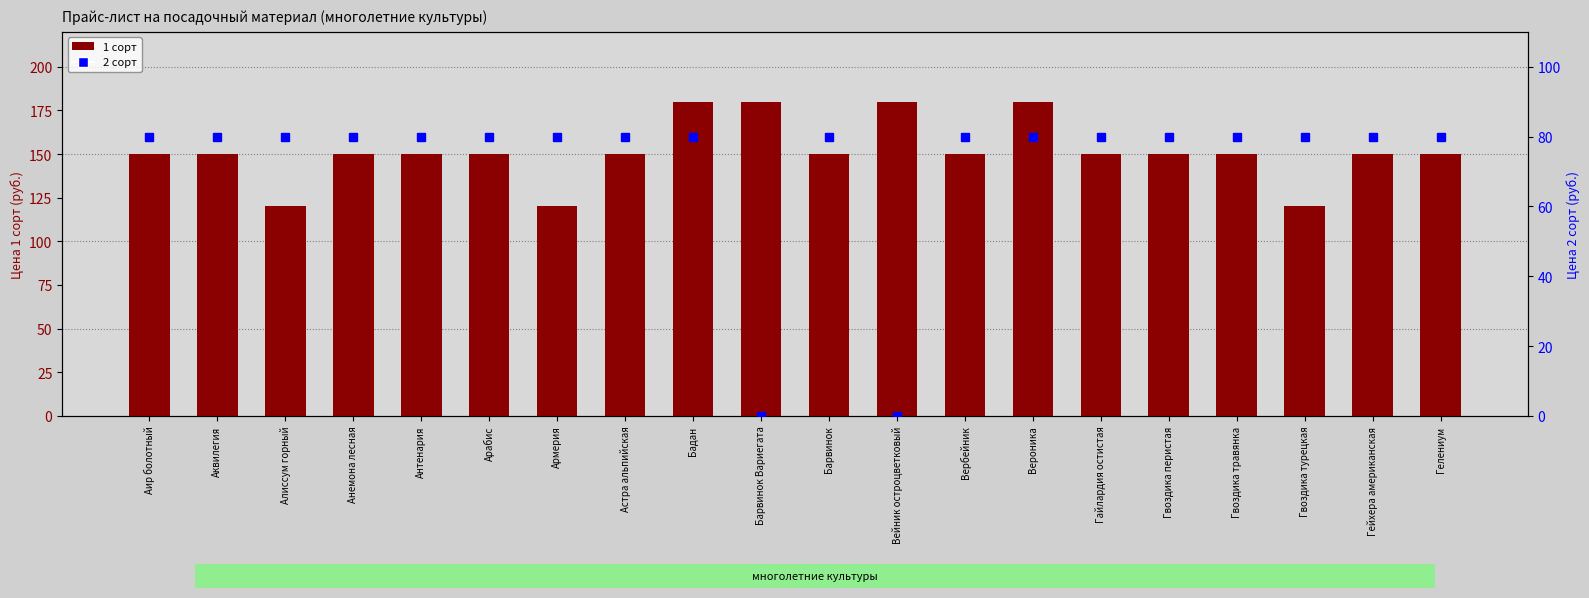

Rank the categories by 1 сорт value from lowest to highest.

Алиссум горный, Армерия, Гвоздика турецкая, Аир болотный, Аквилегия, Анемона лесная, Антенария, Арабис, Астра альпийская, Барвинок, Вербейник, Гайлардия остистая, Гвоздика перистая, Гвоздика травянка, Гейхера американская, Гелениум, Бадан, Барвинок Вариегата, Вейник остроцветковый, Вероника